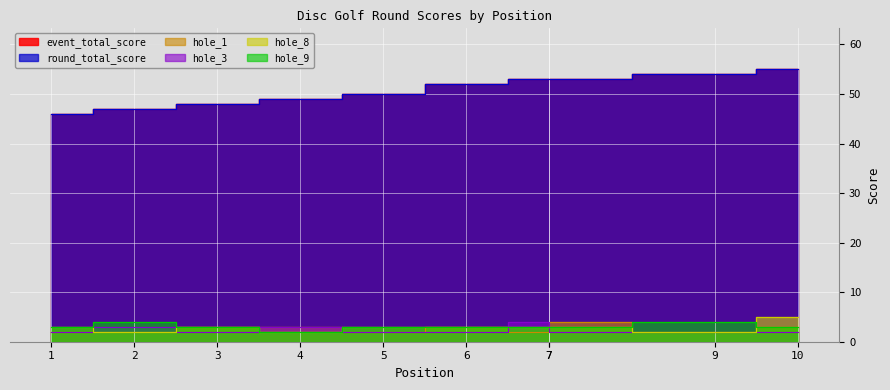

Reading left to right, extract all data points from this chart.

event_total_score: 1=46	2=47	3=48	4=49	5=50	6=52	7=53	7=53	9=54	10=55
round_total_score: 1=46	2=47	3=48	4=49	5=50	6=52	7=53	7=53	9=54	10=55
hole_1: 1=2	2=2	3=3	4=3	5=2	6=3	7=2	7=4	9=2	10=3
hole_3: 1=2	2=3	3=2	4=3	5=2	6=2	7=4	7=2	9=2	10=2
hole_8: 1=3	2=2	3=3	4=2	5=3	6=3	7=3	7=3	9=2	10=5
hole_9: 1=3	2=4	3=3	4=2	5=3	6=3	7=3	7=3	9=4	10=3